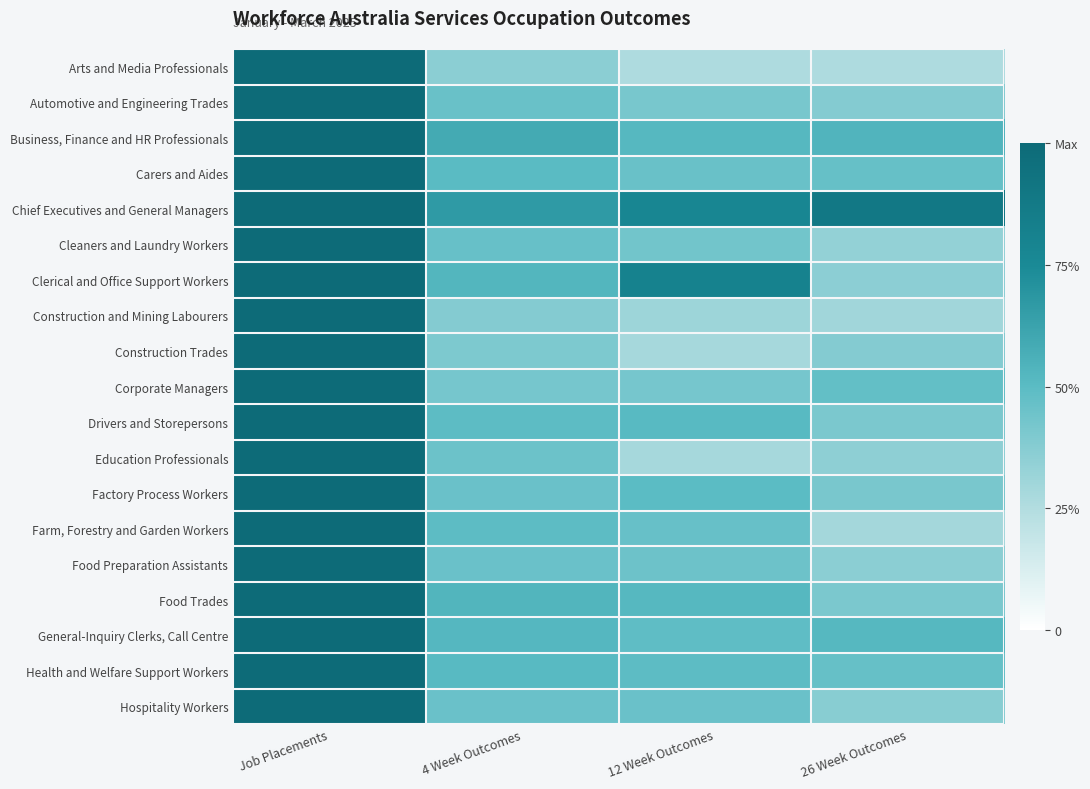

Reading left to right, extract all data points from this chart.

Arts and Media Professionals: Job Placements=1.0	4 Week Outcomes=0.4	12 Week Outcomes=0.3	26 Week Outcomes=0.3
Automotive and Engineering Trades: Job Placements=1.0	4 Week Outcomes=0.5	12 Week Outcomes=0.4	26 Week Outcomes=0.4
Business, Finance and HR Professionals: Job Placements=1.0	4 Week Outcomes=0.6	12 Week Outcomes=0.5	26 Week Outcomes=0.5
Carers and Aides: Job Placements=1.0	4 Week Outcomes=0.5	12 Week Outcomes=0.5	26 Week Outcomes=0.5
Chief Executives and General Managers: Job Placements=1.0	4 Week Outcomes=0.7	12 Week Outcomes=0.8	26 Week Outcomes=0.9
Cleaners and Laundry Workers: Job Placements=1.0	4 Week Outcomes=0.5	12 Week Outcomes=0.4	26 Week Outcomes=0.3
Clerical and Office Support Workers: Job Placements=1.0	4 Week Outcomes=0.5	12 Week Outcomes=0.8	26 Week Outcomes=0.4
Construction and Mining Labourers: Job Placements=1.0	4 Week Outcomes=0.4	12 Week Outcomes=0.3	26 Week Outcomes=0.3
Construction Trades: Job Placements=1.0	4 Week Outcomes=0.4	12 Week Outcomes=0.3	26 Week Outcomes=0.4
Corporate Managers: Job Placements=1.0	4 Week Outcomes=0.4	12 Week Outcomes=0.4	26 Week Outcomes=0.5
Drivers and Storepersons: Job Placements=1.0	4 Week Outcomes=0.5	12 Week Outcomes=0.5	26 Week Outcomes=0.4
Education Professionals: Job Placements=1.0	4 Week Outcomes=0.5	12 Week Outcomes=0.3	26 Week Outcomes=0.4
Factory Process Workers: Job Placements=1.0	4 Week Outcomes=0.5	12 Week Outcomes=0.5	26 Week Outcomes=0.4
Farm, Forestry and Garden Workers: Job Placements=1.0	4 Week Outcomes=0.5	12 Week Outcomes=0.5	26 Week Outcomes=0.3
Food Preparation Assistants: Job Placements=1.0	4 Week Outcomes=0.5	12 Week Outcomes=0.4	26 Week Outcomes=0.4
Food Trades: Job Placements=1.0	4 Week Outcomes=0.5	12 Week Outcomes=0.5	26 Week Outcomes=0.4
General-Inquiry Clerks, Call Centre: Job Placements=1.0	4 Week Outcomes=0.5	12 Week Outcomes=0.5	26 Week Outcomes=0.5
Health and Welfare Support Workers: Job Placements=1.0	4 Week Outcomes=0.5	12 Week Outcomes=0.5	26 Week Outcomes=0.5
Hospitality Workers: Job Placements=1.0	4 Week Outcomes=0.5	12 Week Outcomes=0.5	26 Week Outcomes=0.4